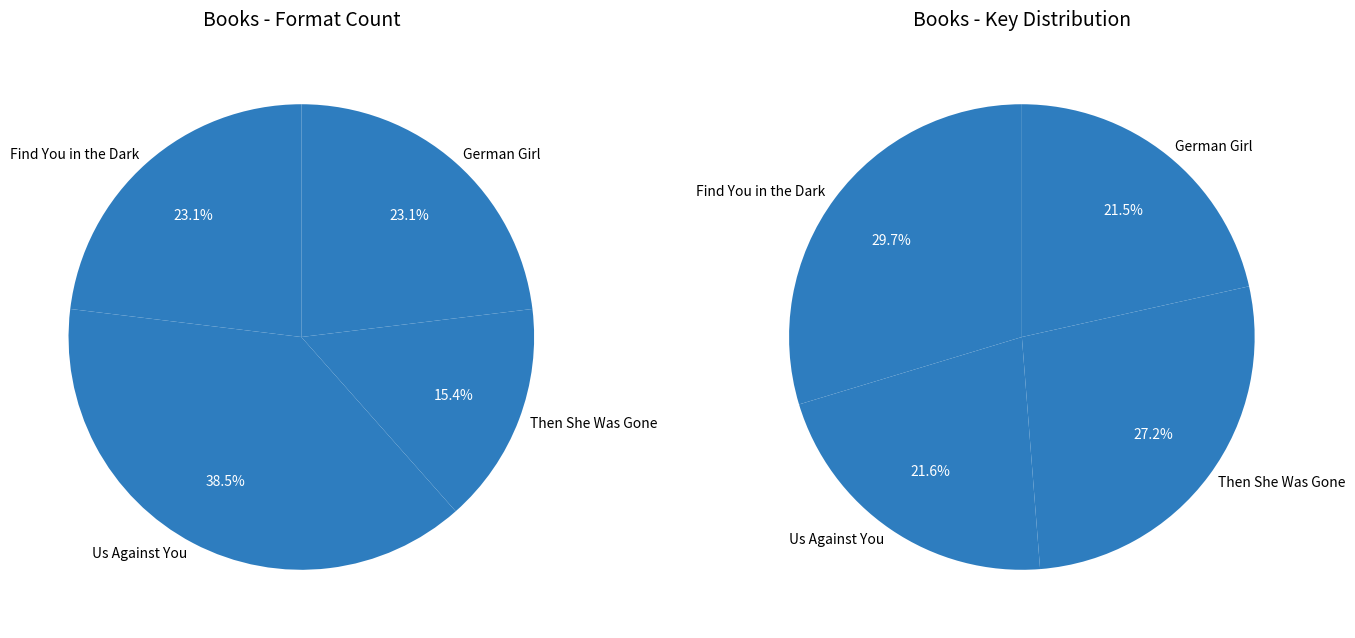

Rank the categories by value from highest to lowest.

Find You in the Dark, Then She Was Gone, Us Against You, German Girl